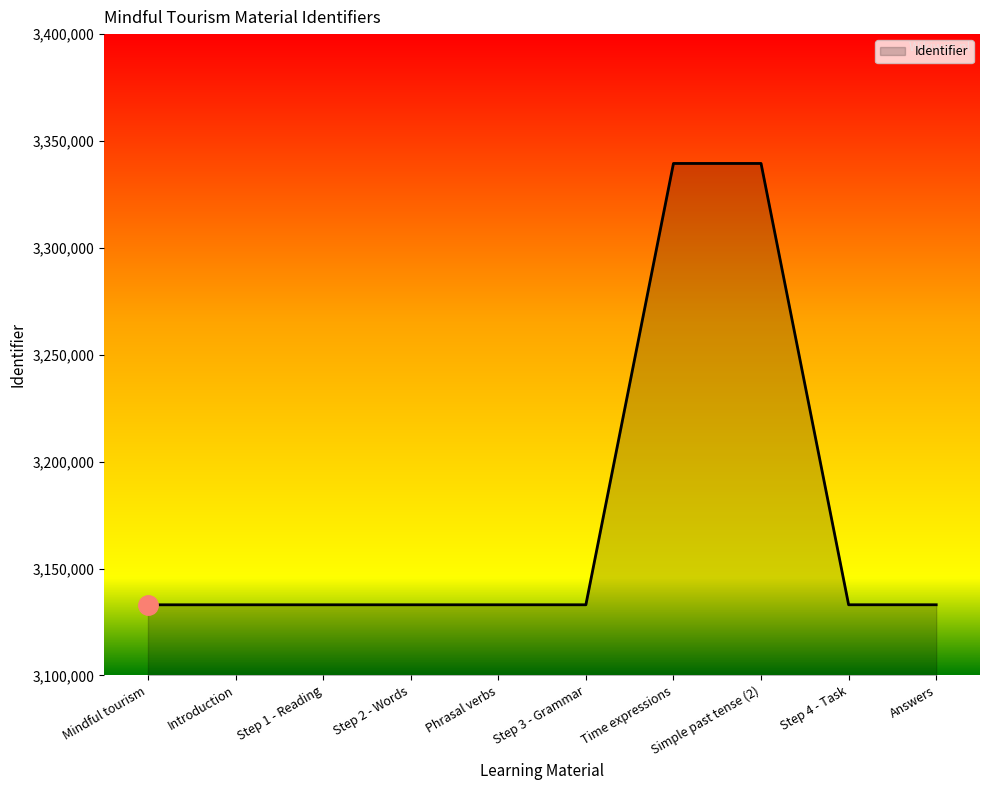

What is the ratio of the value at Introduction to the value at Step 3 - Grammar?

1.0